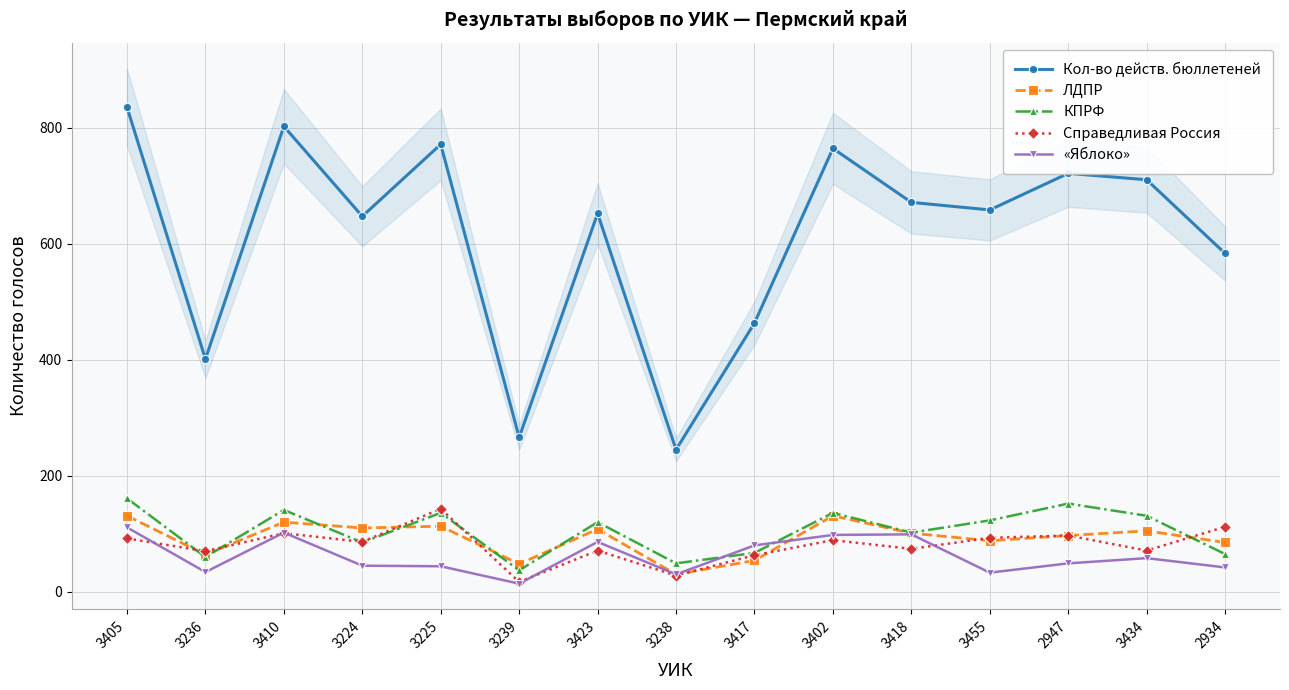

Is it true that ЛДПР equals 147 at 3455?

False